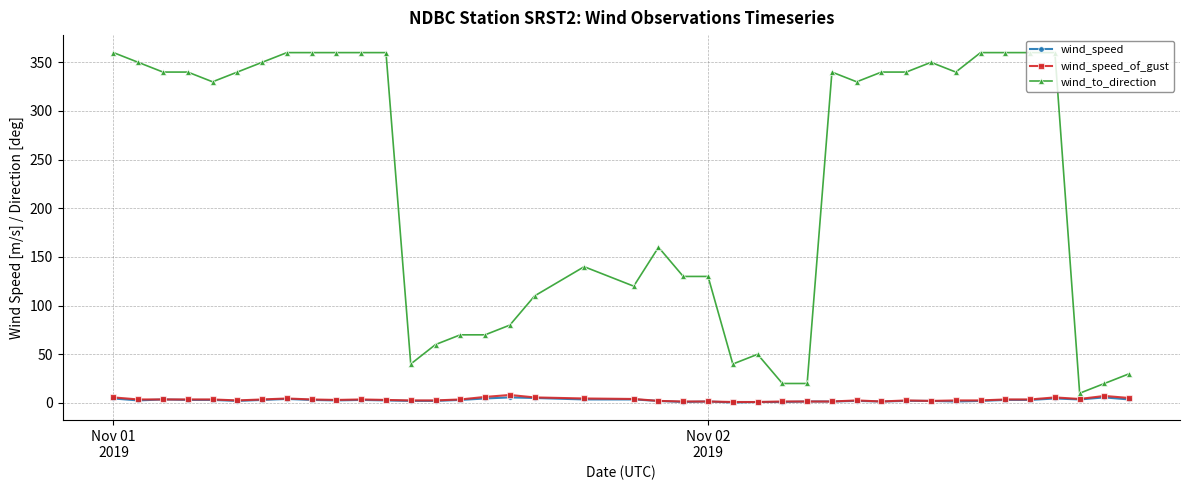

What is the maximum value for wind_to_direction?

360.0